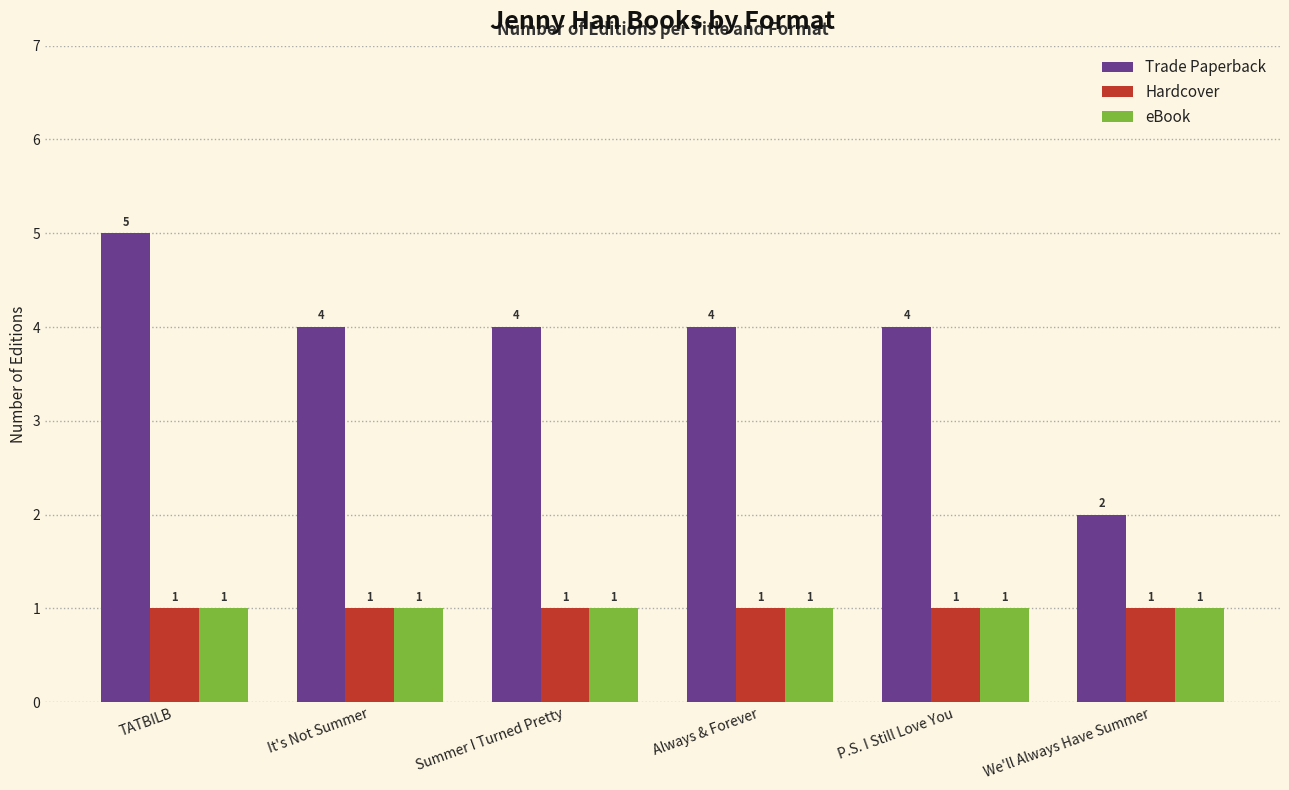

Does the chart contain stacked bars?

No